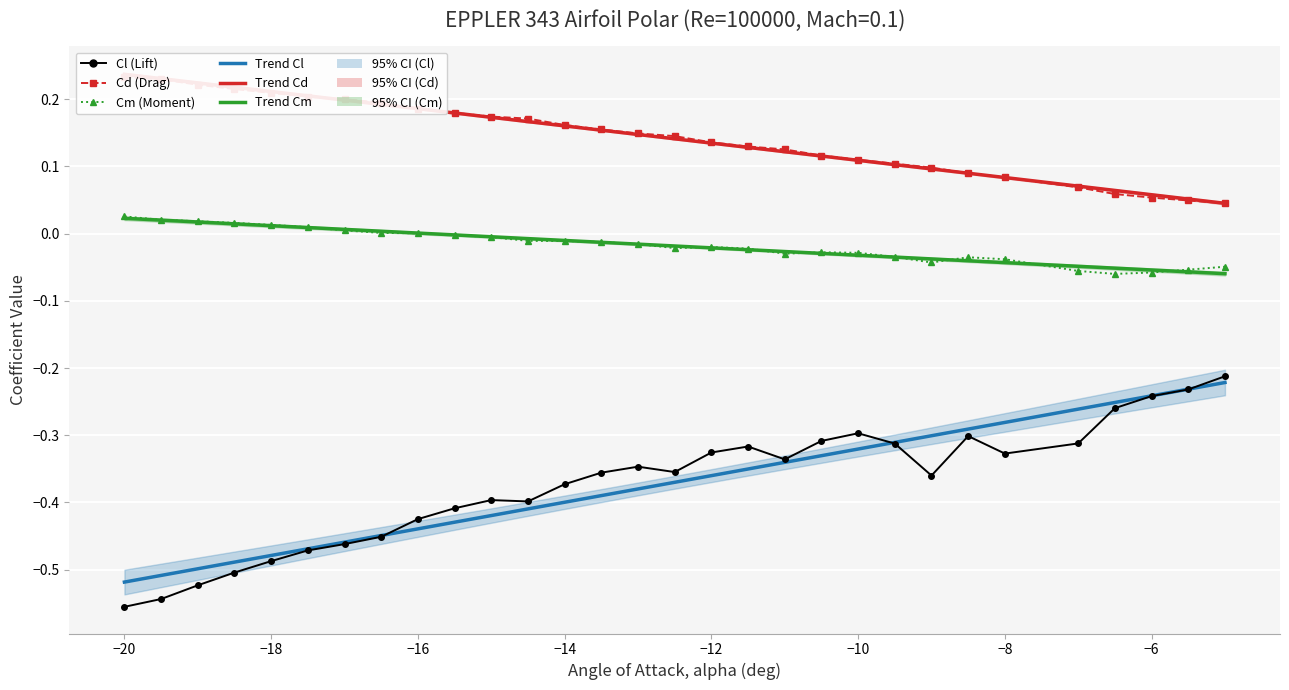

Is it true that Cl equals -0.4 at 26?

False